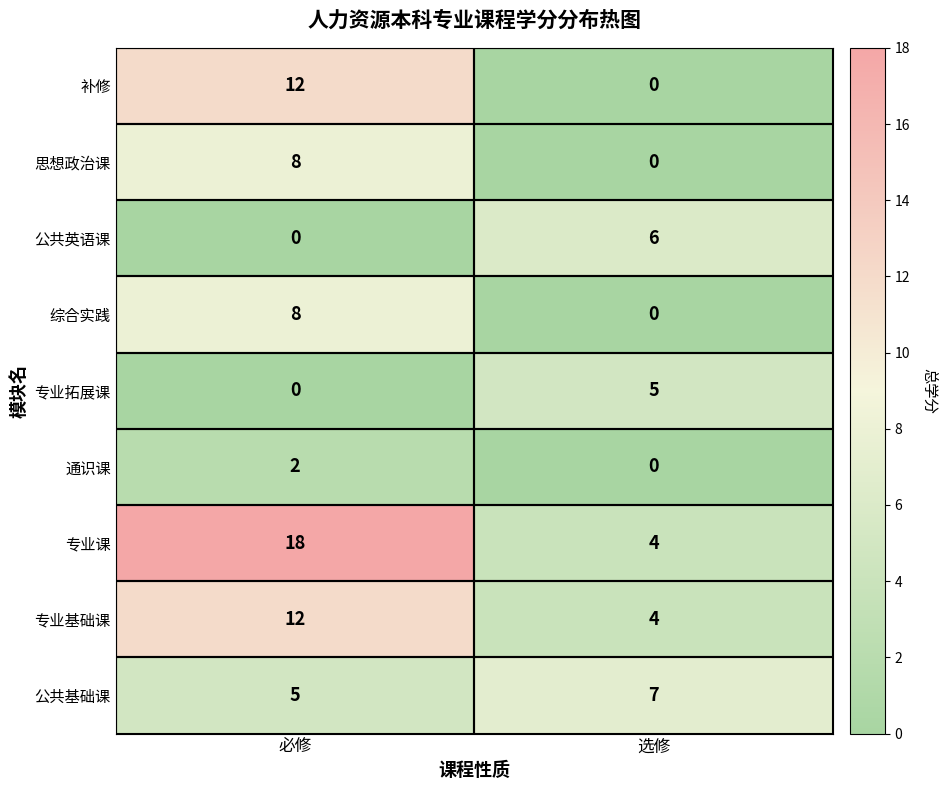

Rank the categories by 专业课 value from highest to lowest.

必修, 选修